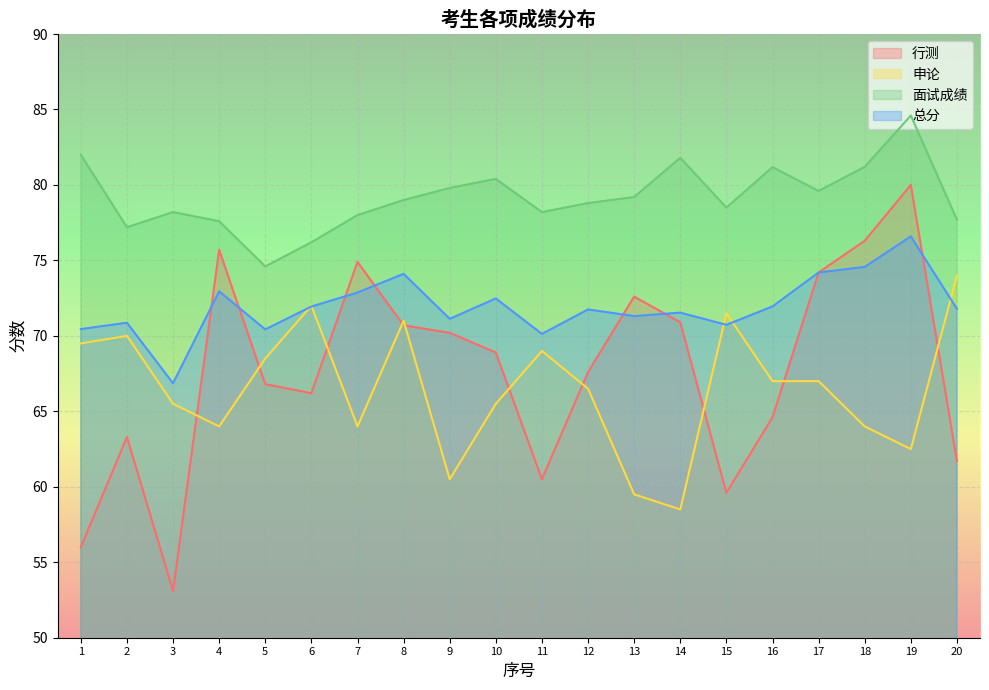

Which has a higher value, 10 or 8?

8